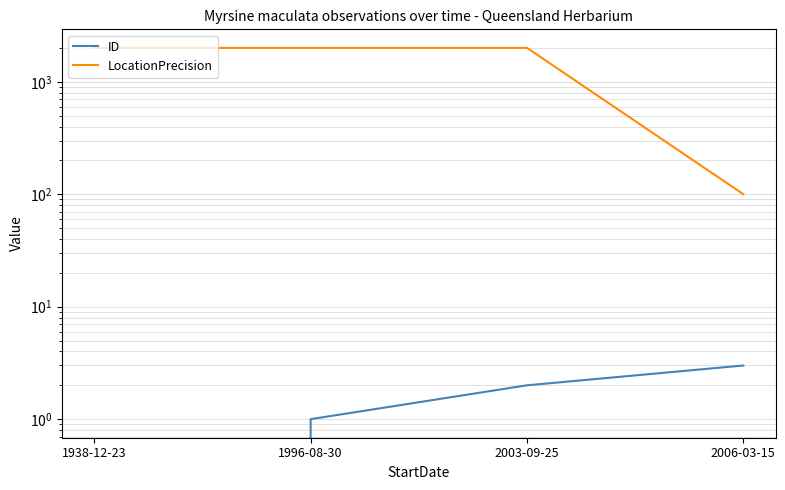

What value does the LocationPrecision series have at 1938-12-23?

2000